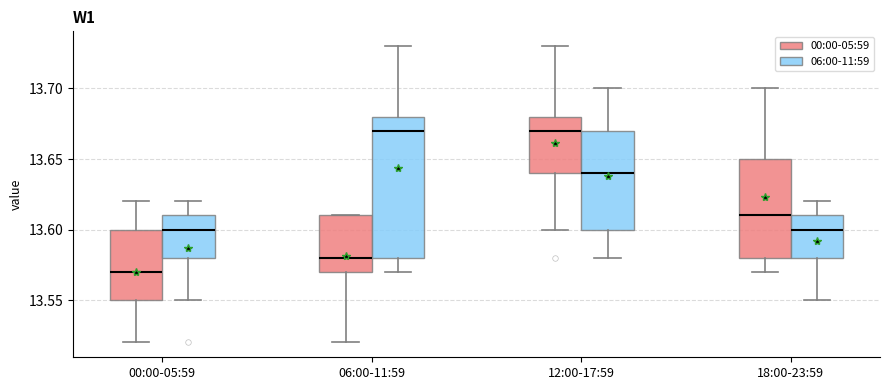

Reading left to right, read every box against the y-axis: the position of its median line, the range the box covers, and the ends of its whiskers. The values are not printed on the chart, so give them approximately, as read against the axis.

00:00-05:59 (00:00-05:59): median 13.57, box 13.55 to 13.60, whiskers 13.52 to 13.62
00:00-05:59 (06:00-11:59): median 13.60, box 13.58 to 13.61, whiskers 13.55 to 13.62
06:00-11:59 (00:00-05:59): median 13.58, box 13.57 to 13.61, whiskers 13.52 to 13.61
06:00-11:59 (06:00-11:59): median 13.67, box 13.58 to 13.68, whiskers 13.57 to 13.73
12:00-17:59 (00:00-05:59): median 13.67, box 13.64 to 13.68, whiskers 13.60 to 13.73
12:00-17:59 (06:00-11:59): median 13.64, box 13.60 to 13.67, whiskers 13.58 to 13.70
18:00-23:59 (00:00-05:59): median 13.61, box 13.58 to 13.65, whiskers 13.57 to 13.70
18:00-23:59 (06:00-11:59): median 13.60, box 13.58 to 13.61, whiskers 13.55 to 13.62